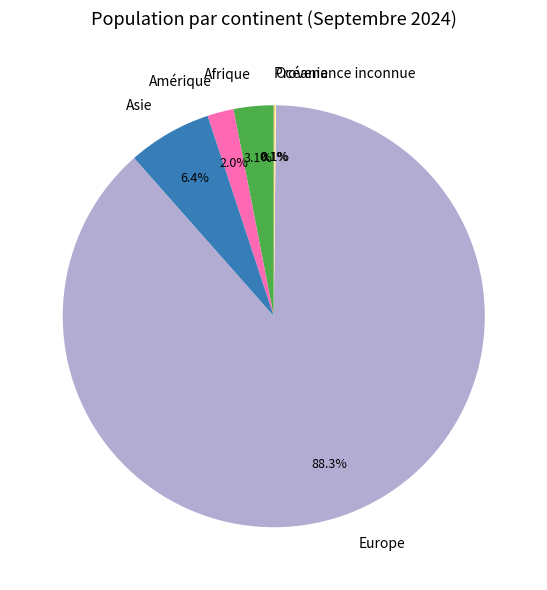

Which category accounts for the majority?

Europe